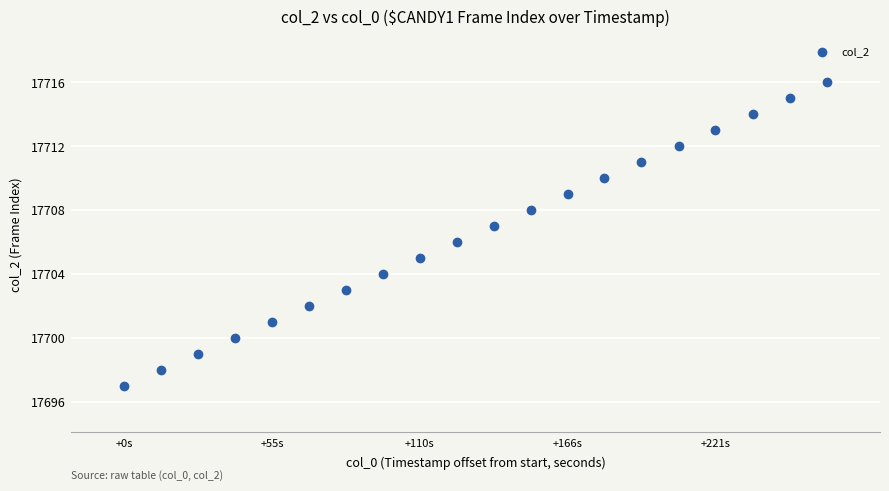

What is the range of Y values (max minus min)?

19